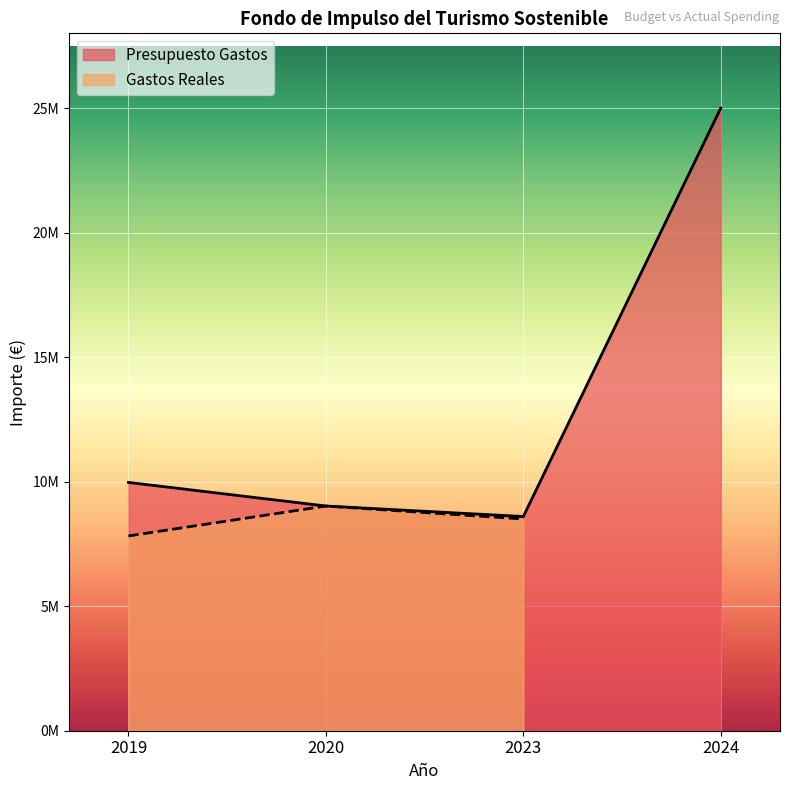

How many values are below 9969573?

2